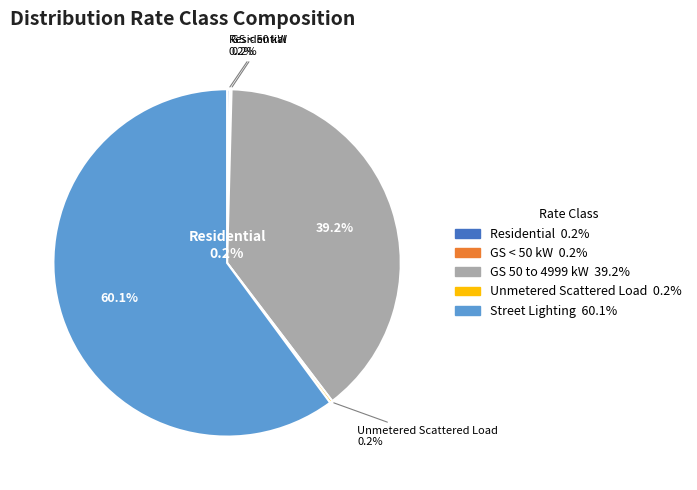

What percentage do Street Lighting and Unmetered Scattered Load together represent?

60.4%